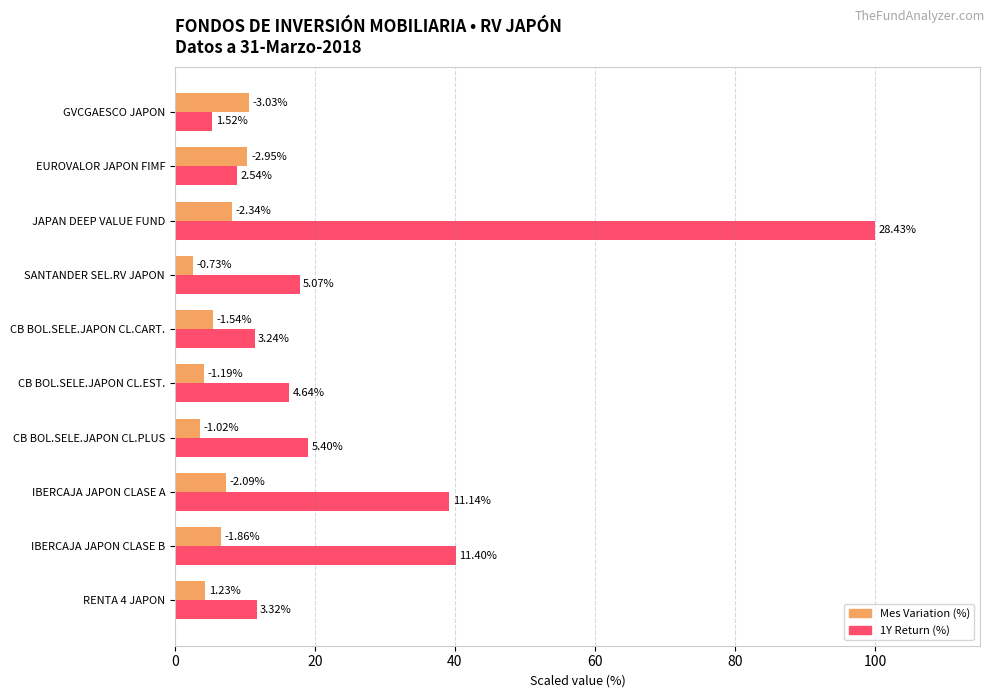

What is the sum of all Mes Variation (%) values?

63.2